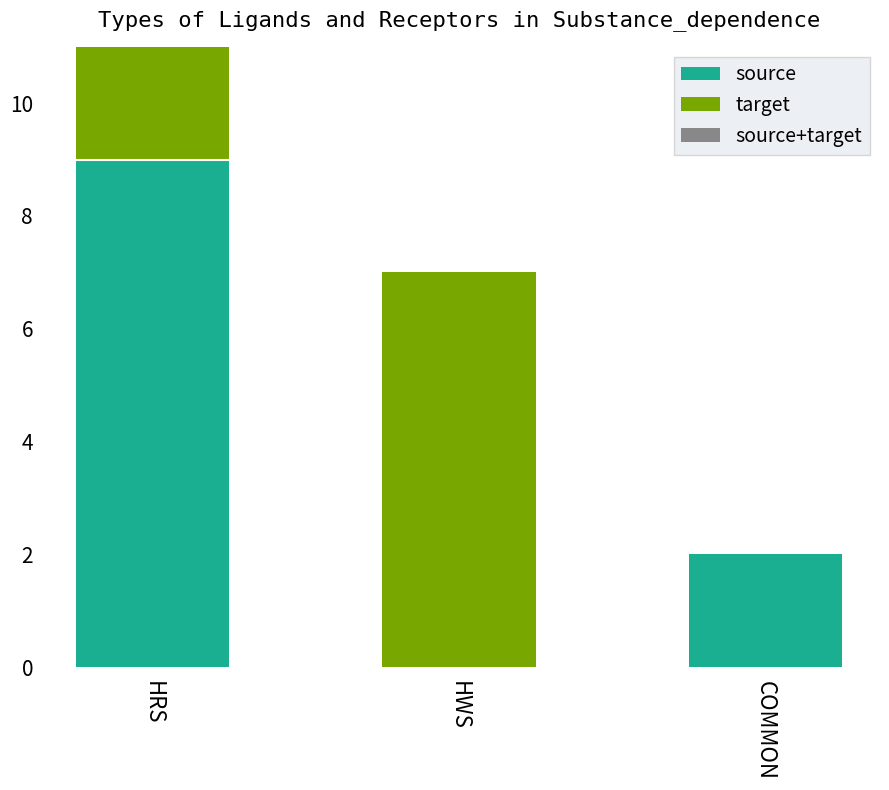

At which category is the sum across all series the highest?

HRS